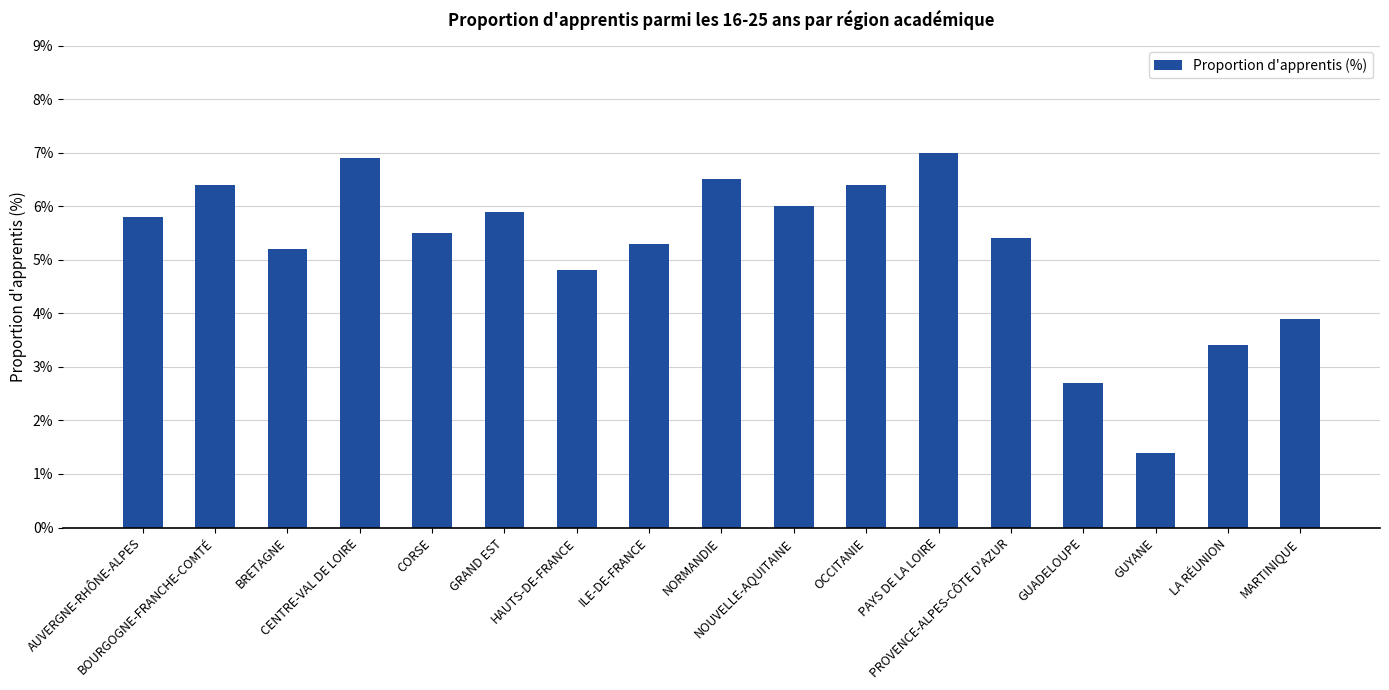

Count the number of data series in this chart.

1